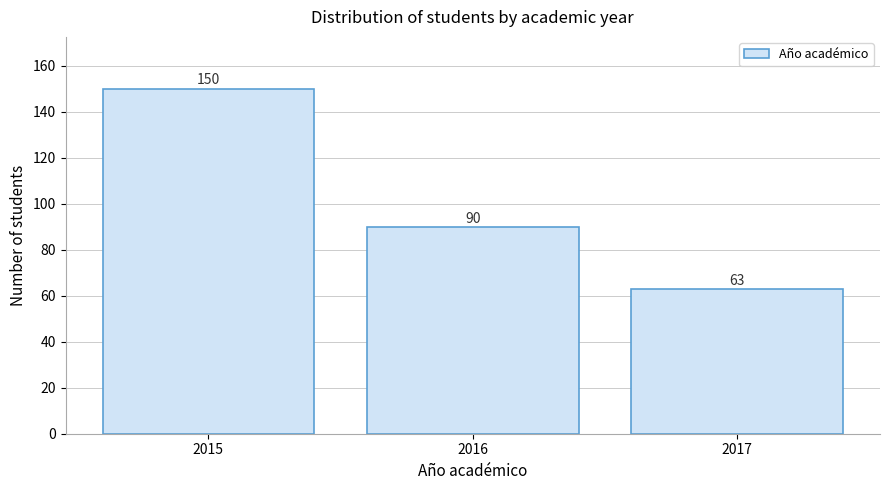

Reading left to right, what are all the values shown in this chart?

150	90	63